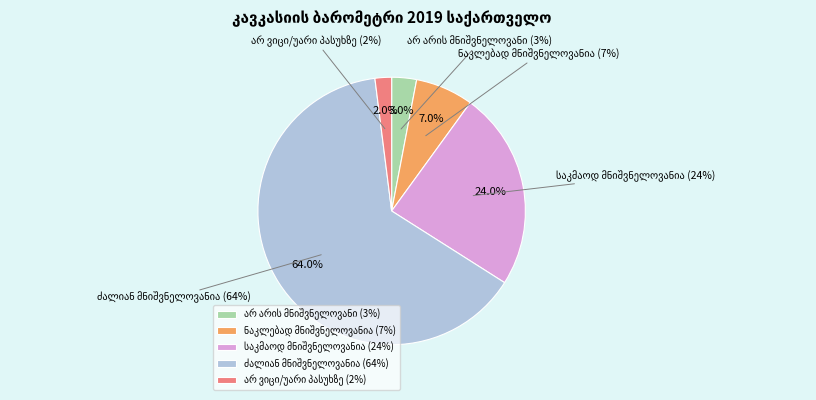

Which slice is the smallest?

არ ვიცი/უარი პასუხზე